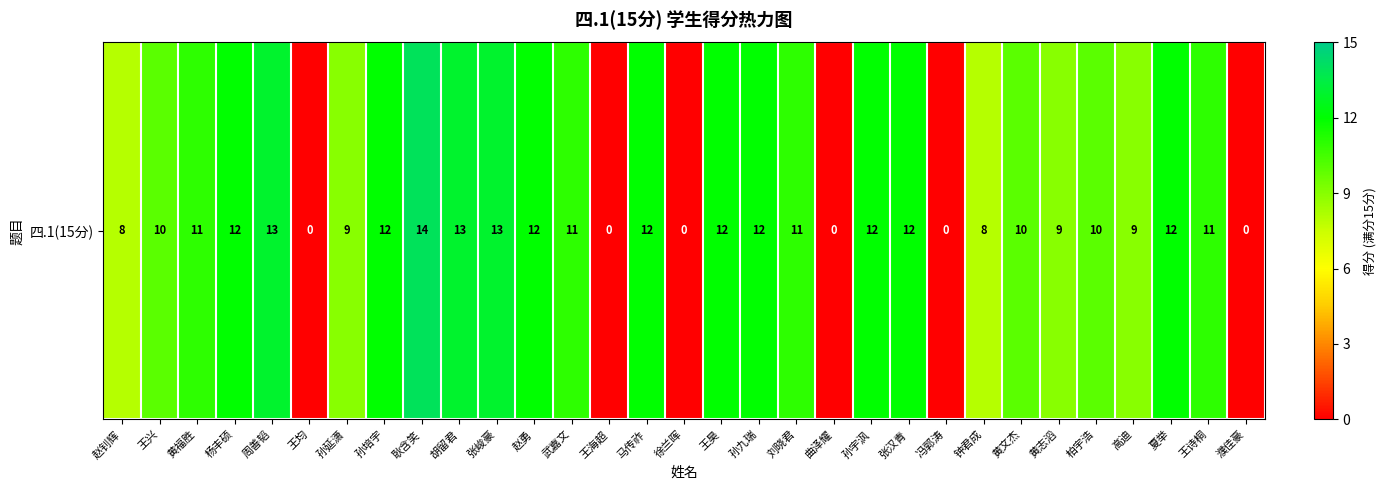

Rank the categories by value from lowest to highest.

王均, 王海超, 徐兰晖, 曲泽耀, 冯郭涛, 濮佳豪, 赵钊辉, 钟君成, 孙延潇, 黄志滔, 高迪, 王兴, 黄文杰, 柏宇浩, 黄福胜, 武嘉文, 刘晓君, 王诗桐, 杨丰硕, 孙培宇, 赵勇, 马传祚, 王昊, 孙九瑞, 孙宇沨, 张汉青, 夏举, 周善韬, 胡留君, 张峻豪, 耿含笑